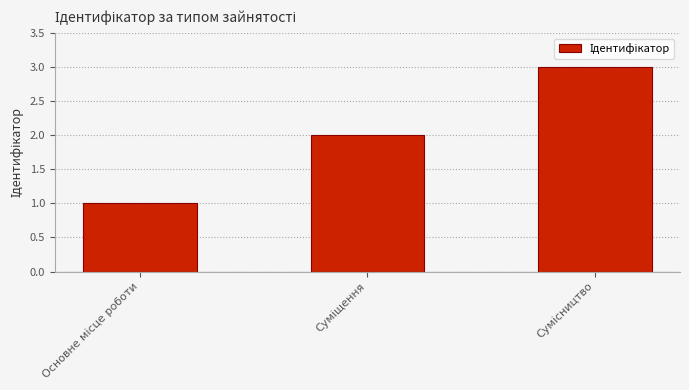

What is the greatest value displayed?

3